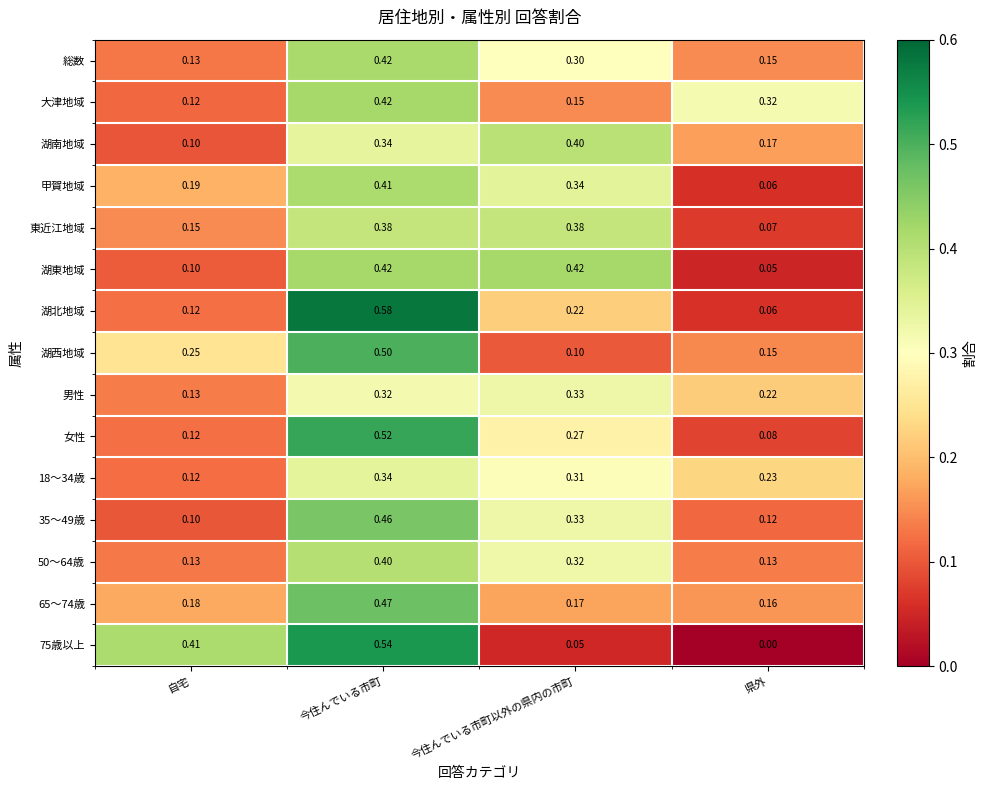

What is the total value across all series at 今住んでいる市町?

6.5